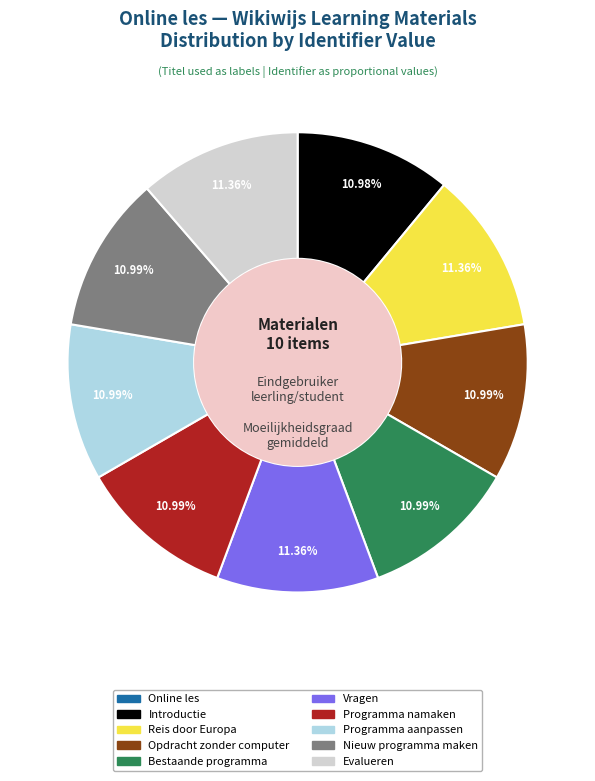

Is there any slice that represents more than half of the pie?

No